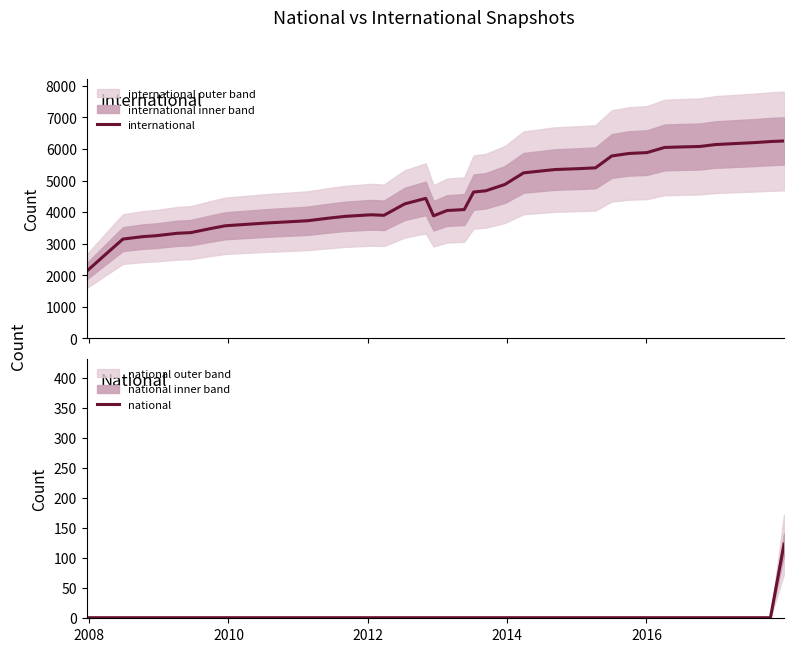

What is the average value of the international series?

4534